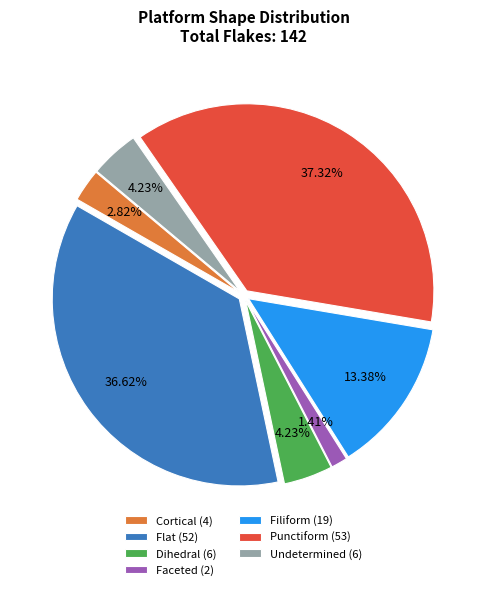

To the nearest percent, what portion does Filiform represent?

13%